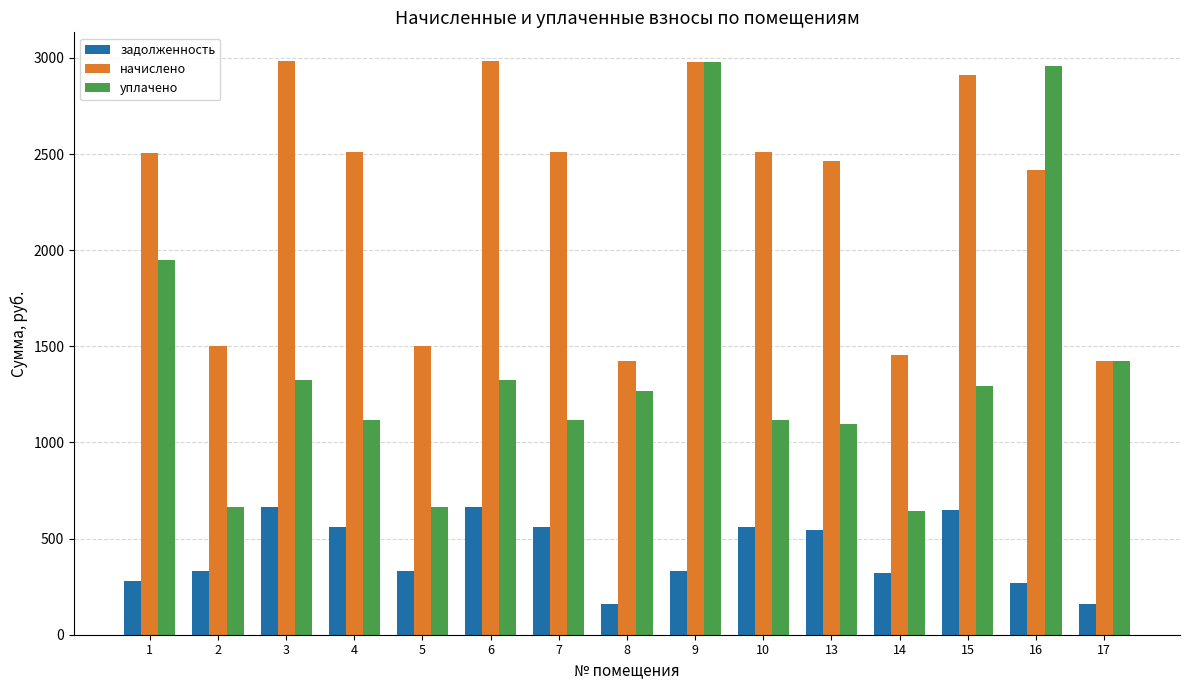

At which category is the sum across all series the highest?

9